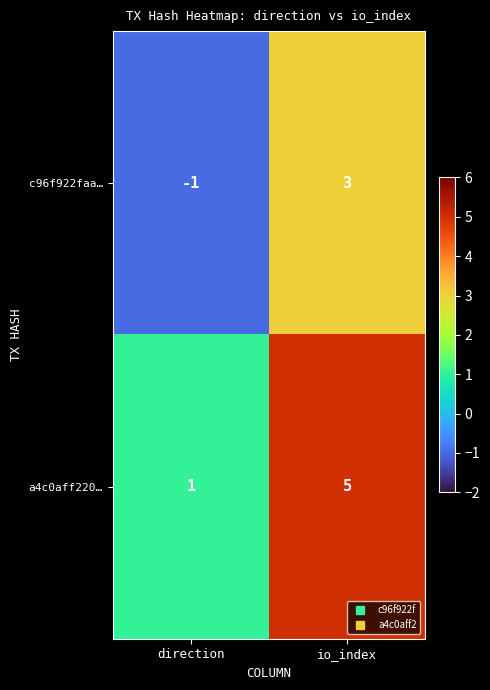

At which category is the sum across all series the highest?

io_index